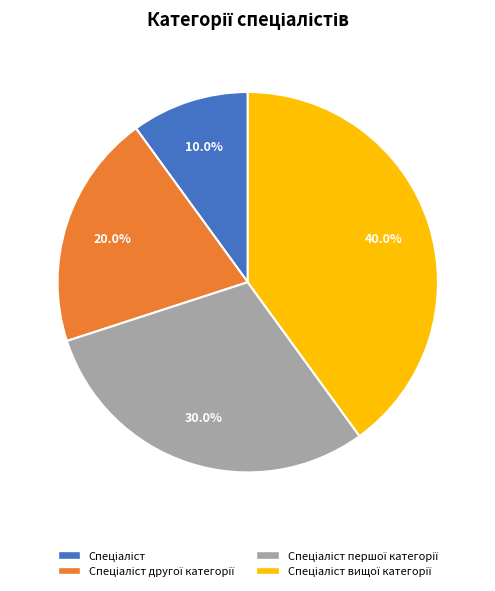

How many slices are in this pie chart?

4